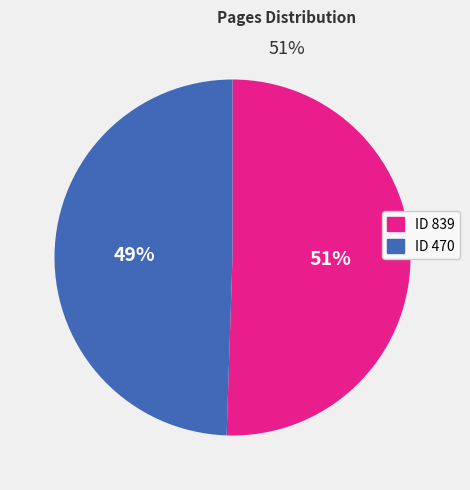

Count the number of slices in the pie.

2